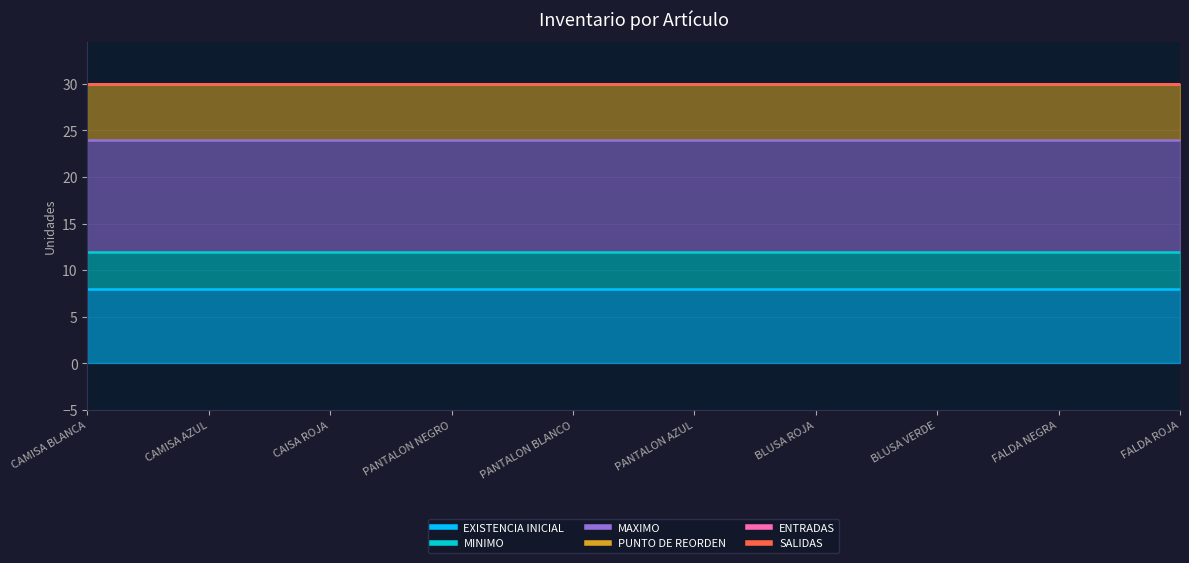

What is the sum of all MINIMO values?

40